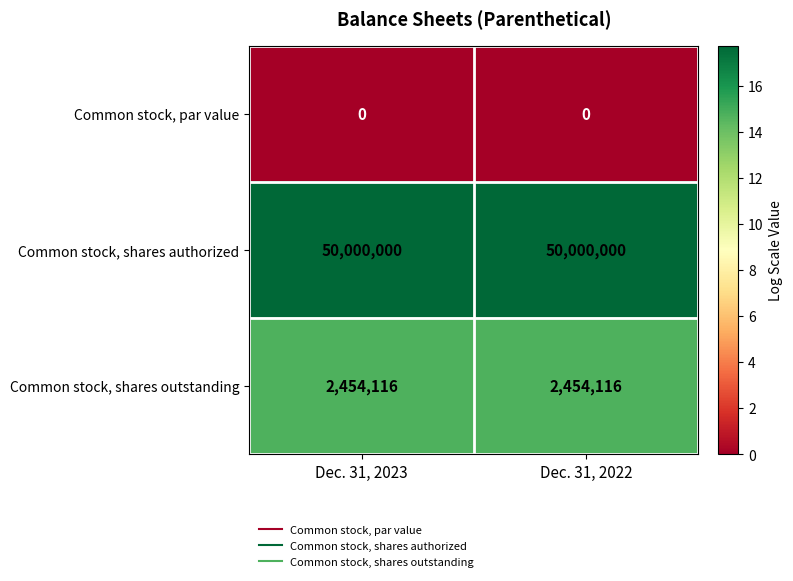

The value of Common stock, shares outstanding at Dec. 31, 2022 is 3784250. True or false?

False